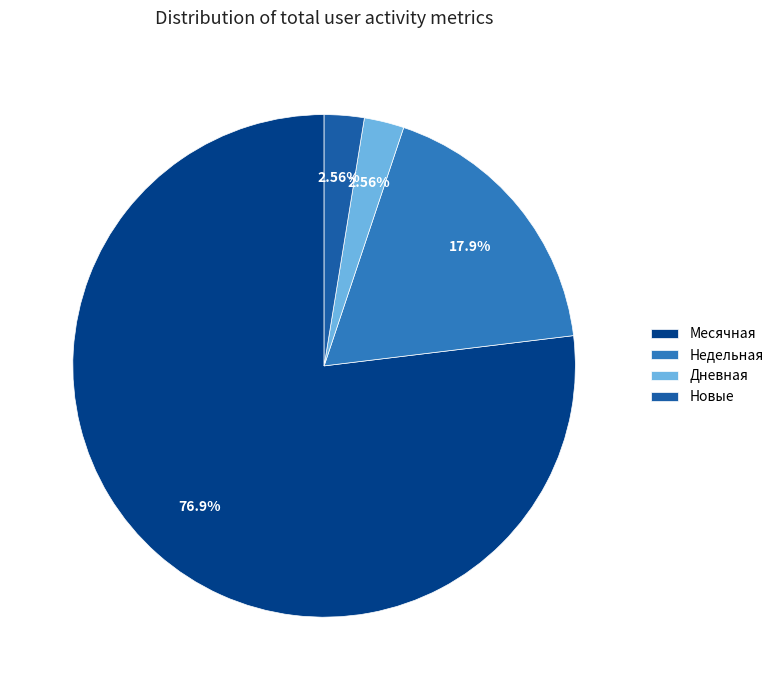

Does any single category account for the majority?

Yes